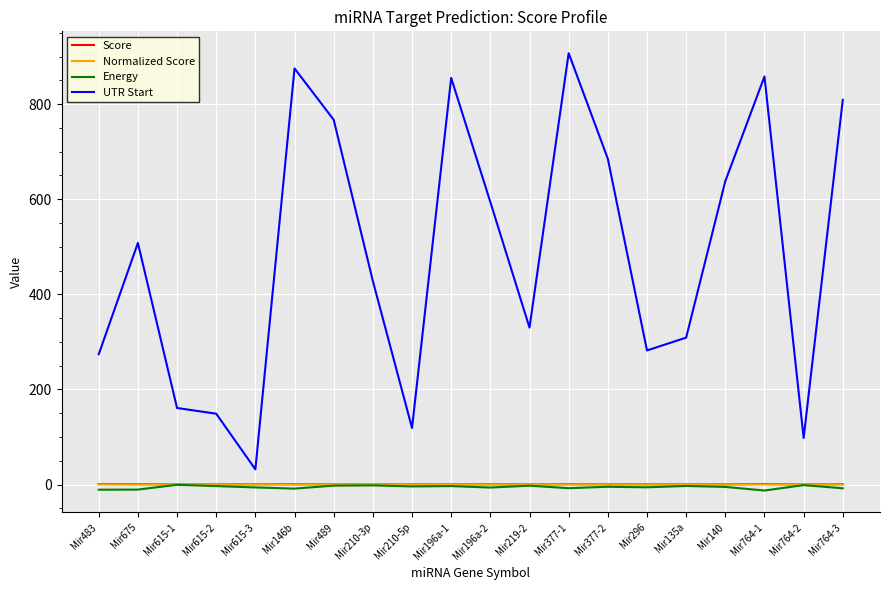

In Normalized Score, how many points are lower than both neighbors (excluding endpoints)?

7